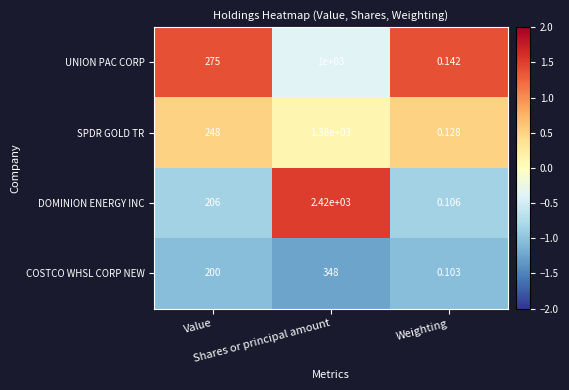

List the series in order of their overall mean, lowest first.

COSTCO WHSL CORP NEW, UNION PAC CORP, SPDR GOLD TR, DOMINION ENERGY INC